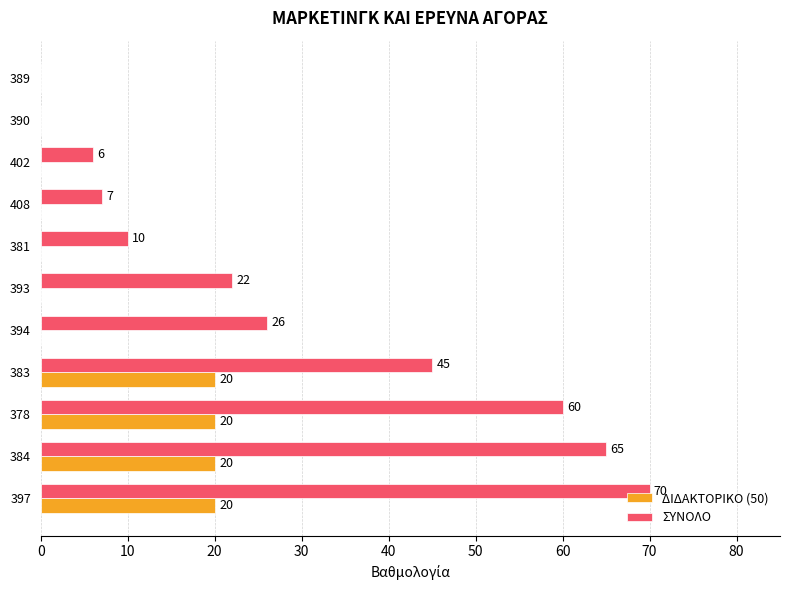

True or false: ΣΥΝΟΛΟ has a value of 2 at 408.

False